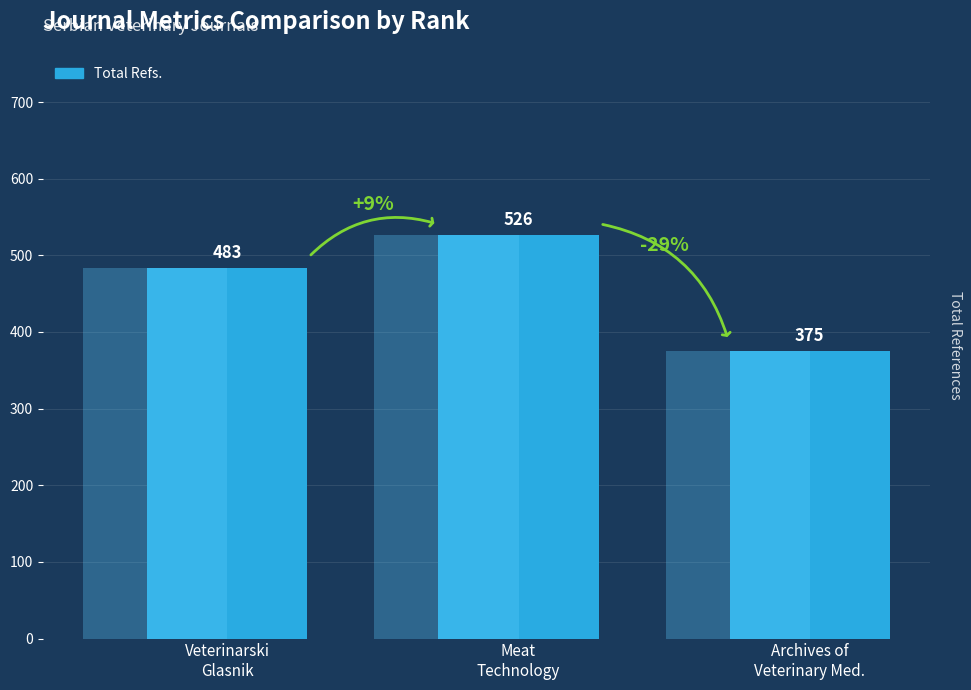

How many series are shown in this chart?

1